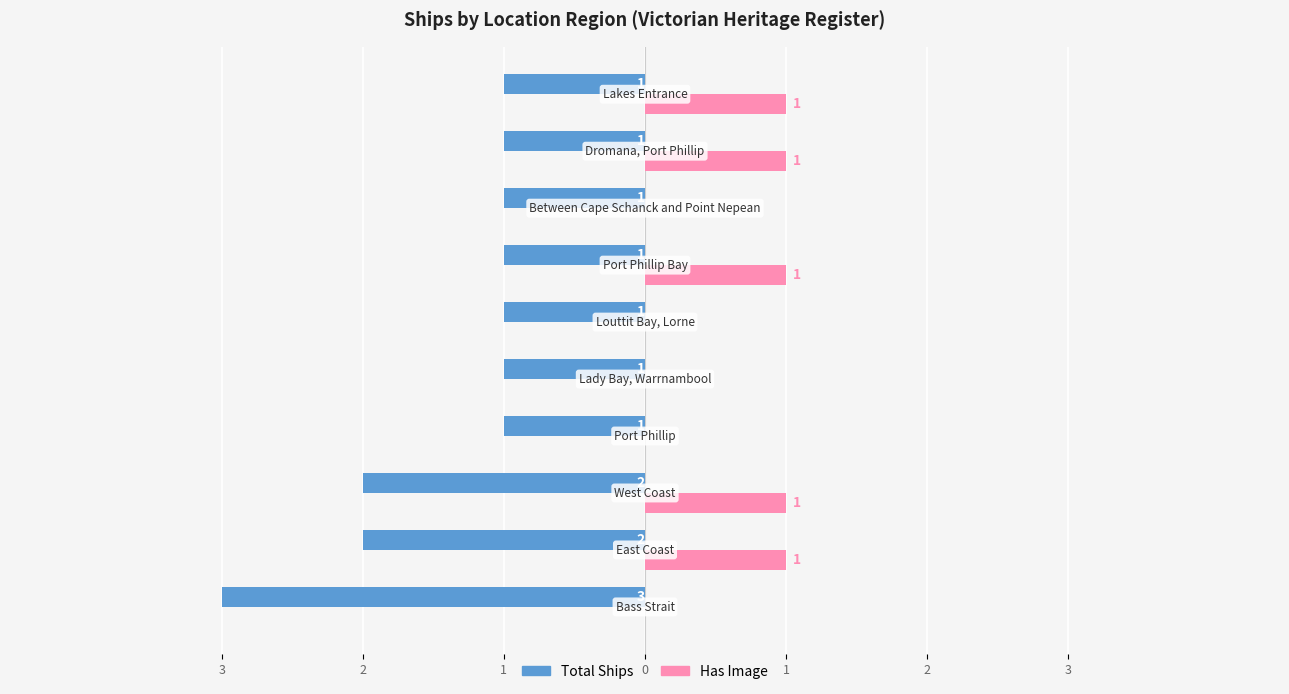

What are all the series names shown in the legend?

Total Ships, Has Image